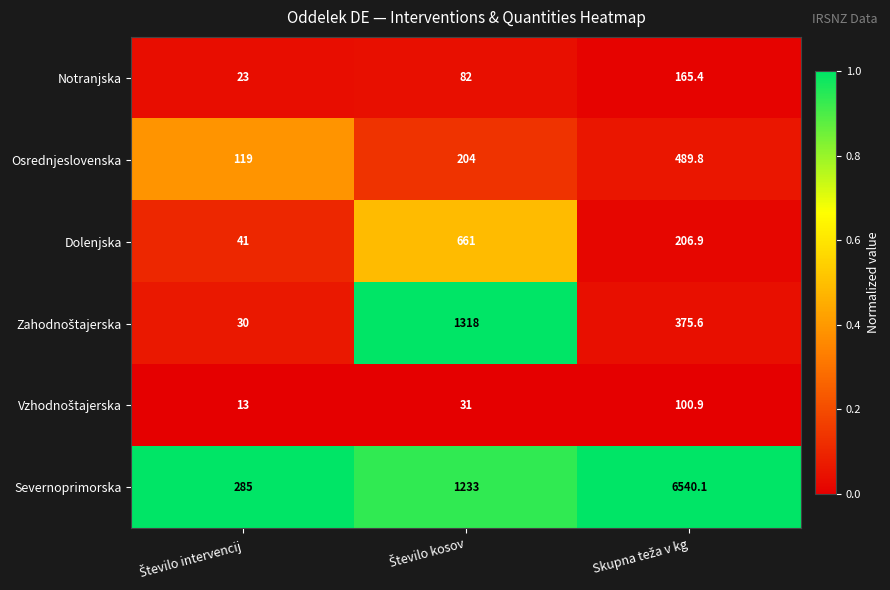

Which series has the largest total across all categories?

Severnoprimorska